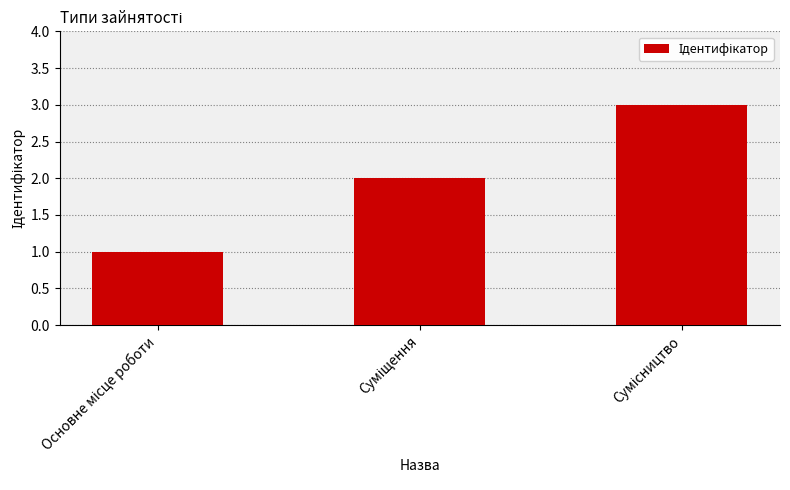

What is the greatest value displayed?

3